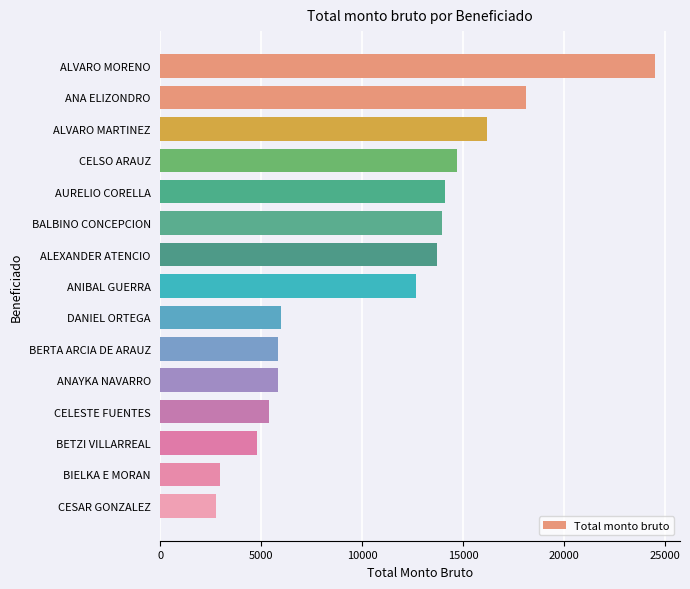

What is the label of the 10th bar from the bottom?

BALBINO CONCEPCION